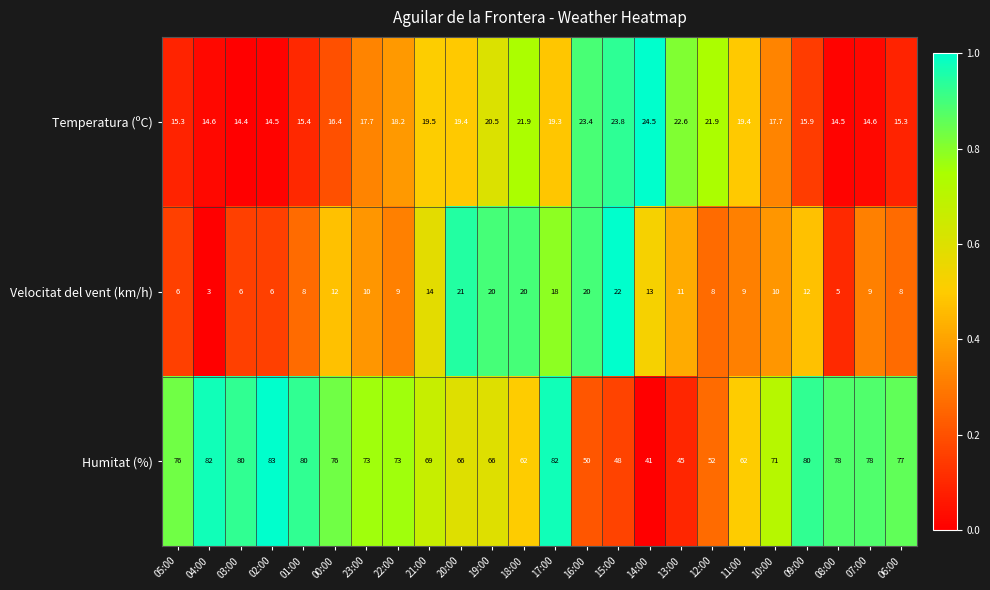

Is the value of Temperatura (ºC) at 17:00 greater than the value of Humitat (%) at 17:00?

No